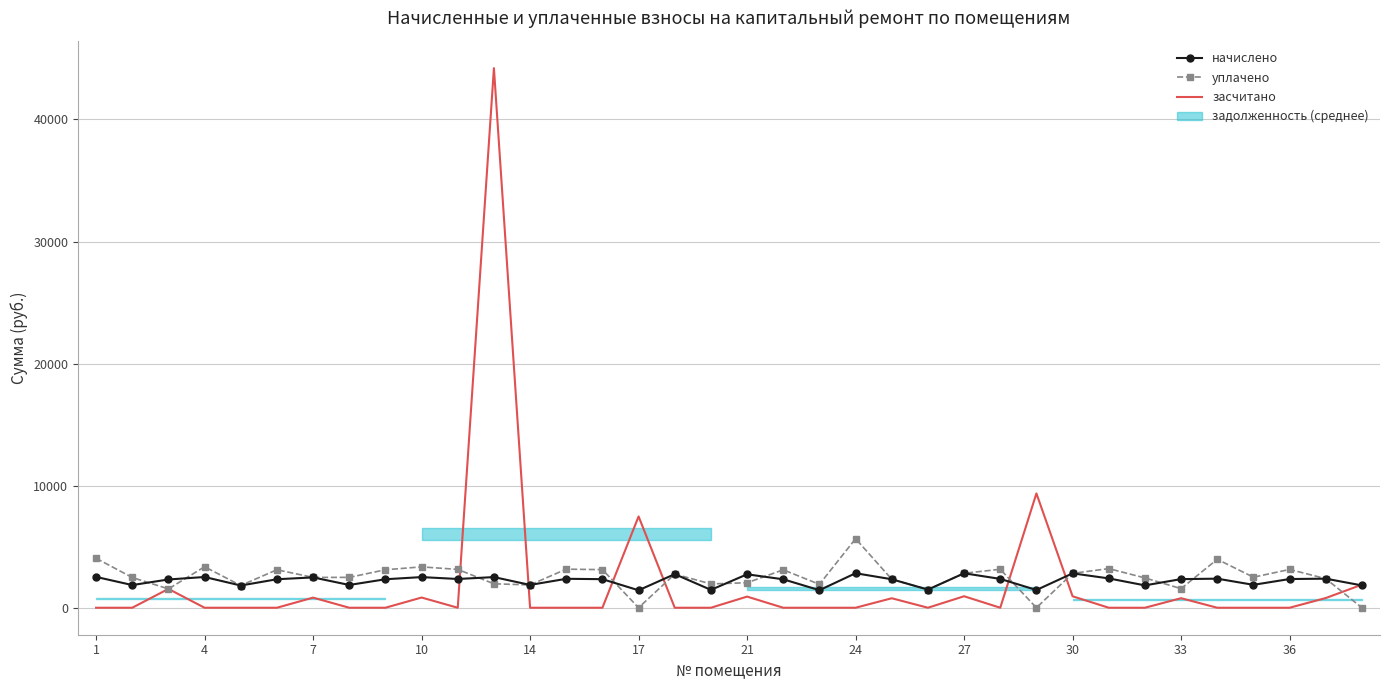

What is the highest value of the уплачено series?

5655.8